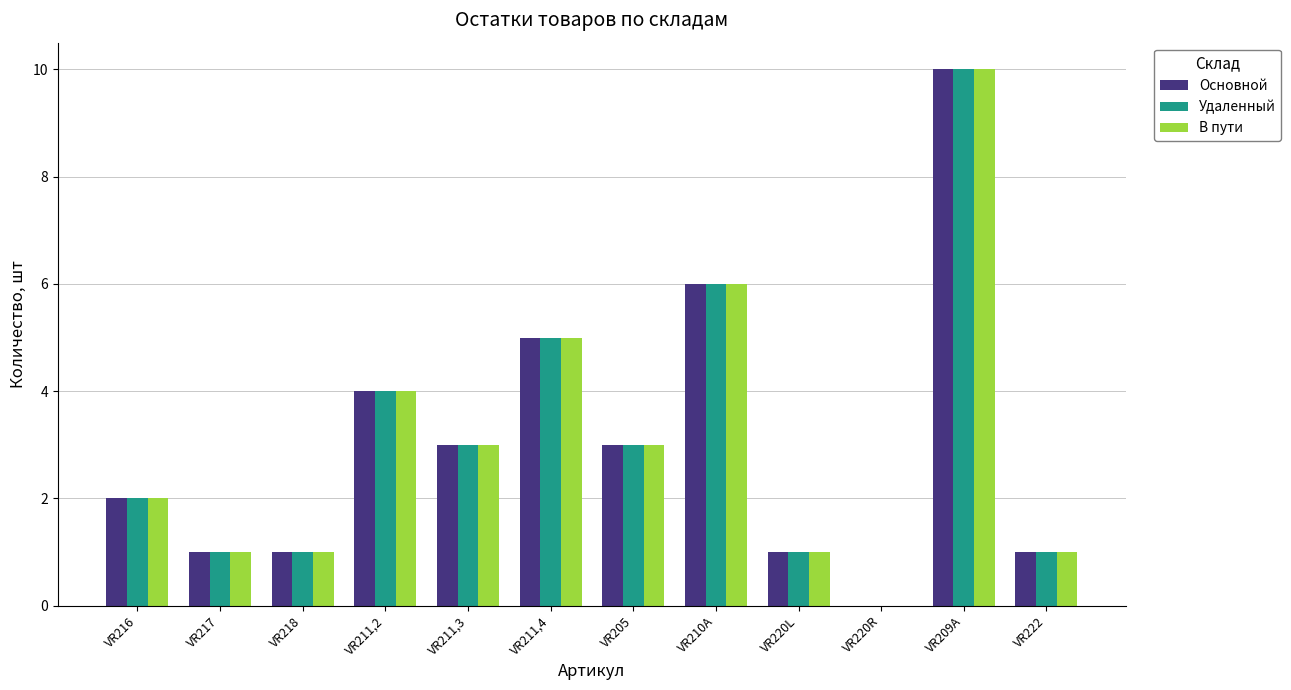

True or false: В пути has a value of 8 at VR211,4.

False